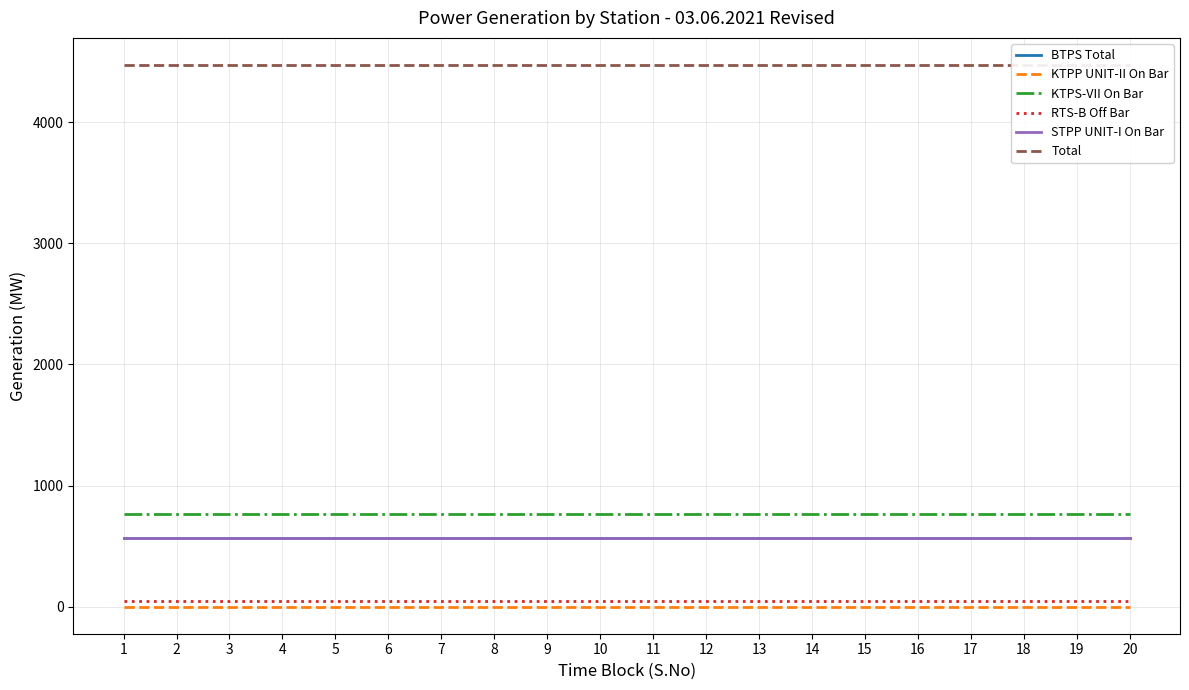

True or false: KTPP UNIT-II On Bar and STPP UNIT-I On Bar intersect in this chart.

False